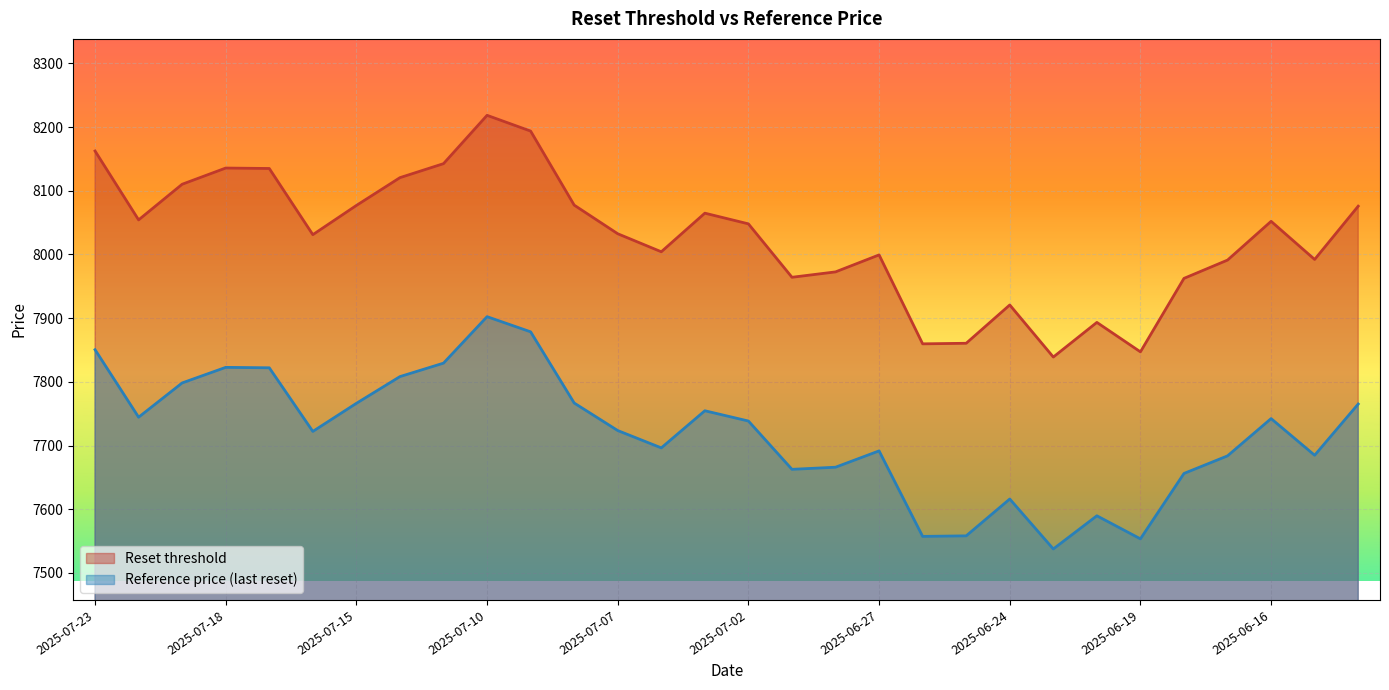

True or false: Reset threshold and Reference price (last reset) intersect in this chart.

False